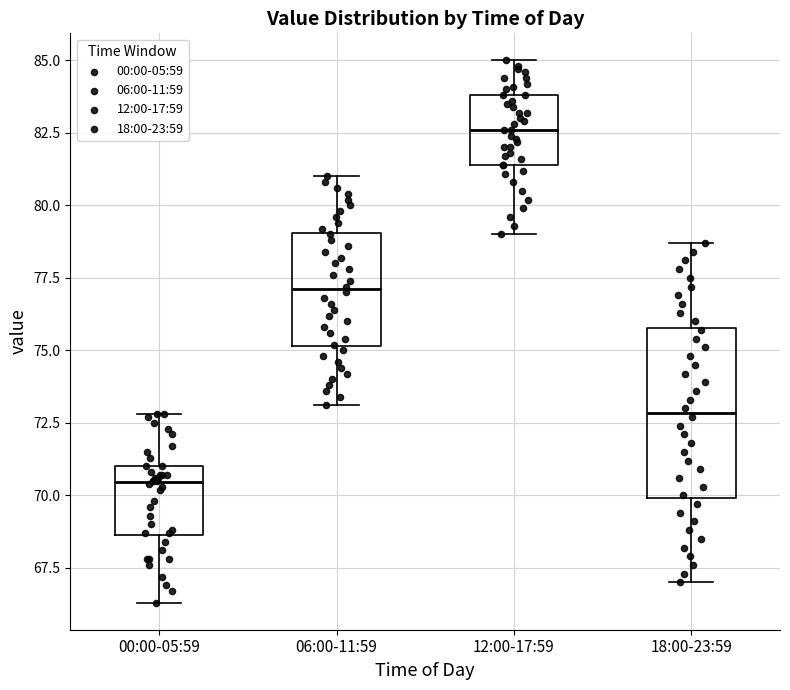

Comparing the boxes themselves (not the whiskers), which one is the tallest?

18:00-23:59